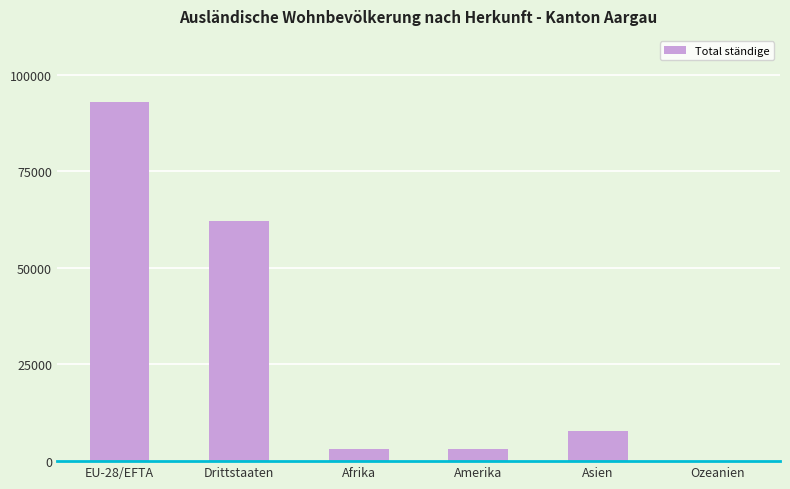

Is it true that the value at Amerika is 3215?

True